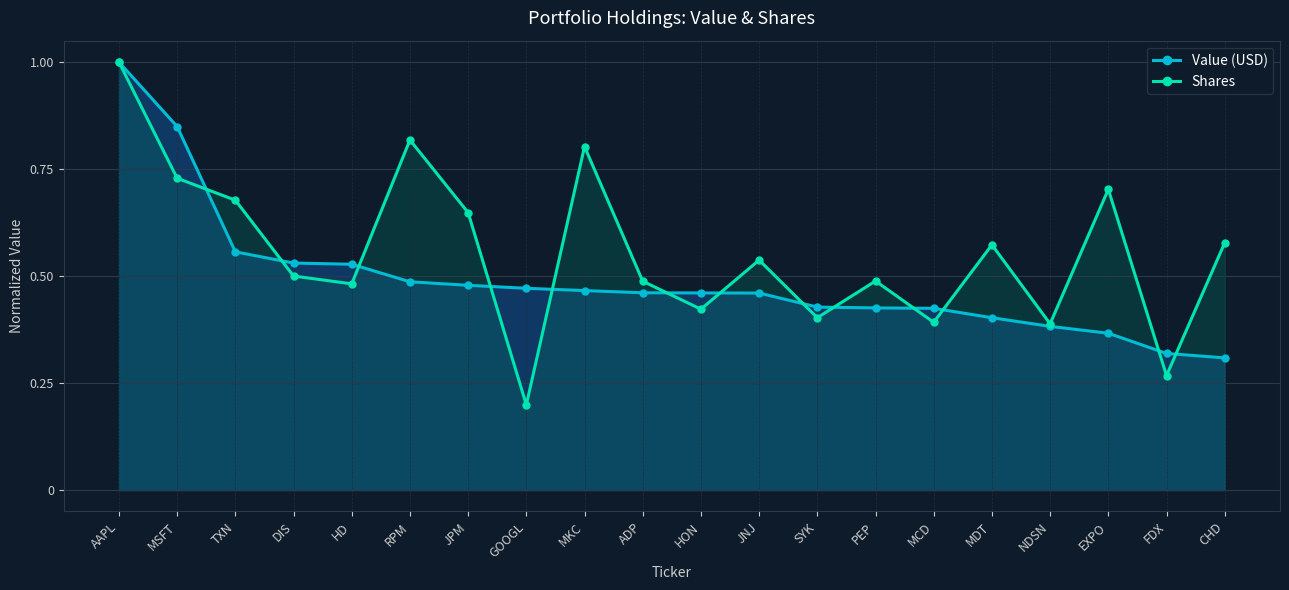

What is the value of the Value (USD) point at the 9th from the left?

0.5